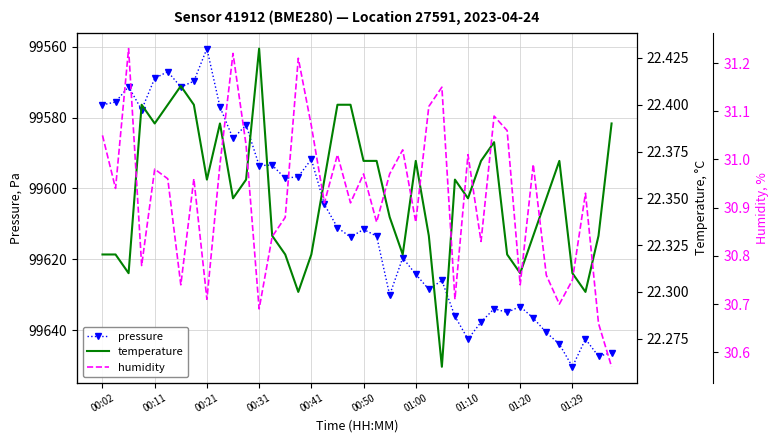

Which category has the highest value in the pressure series?

01:29